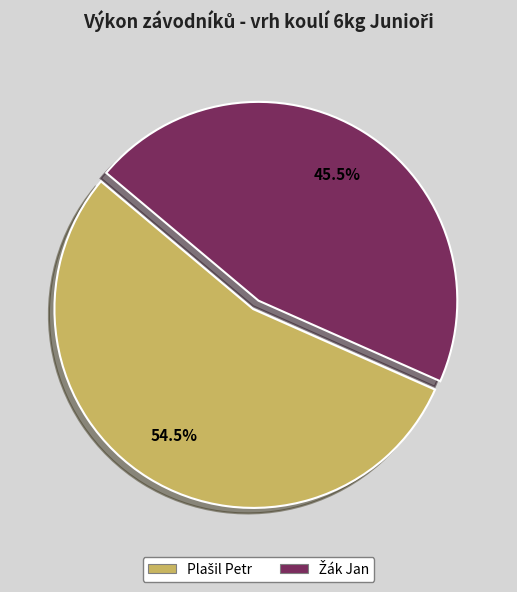

Rank the categories by value from highest to lowest.

Plašil Petr, Žák Jan